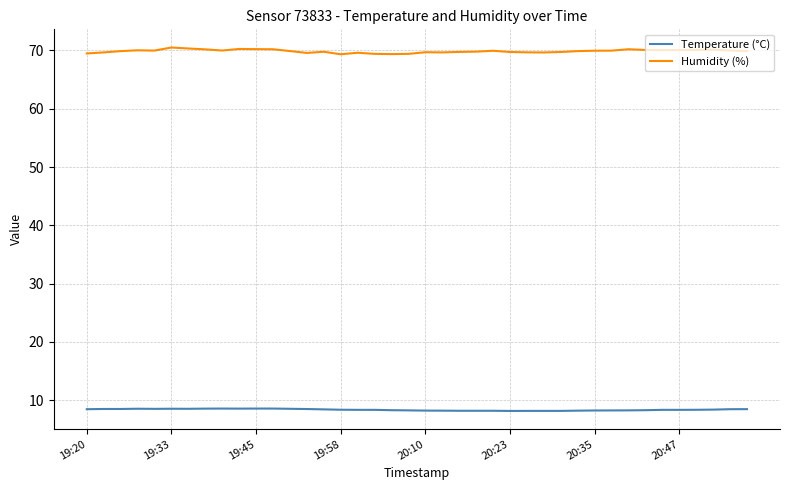

What is the smallest value displayed?

8.2